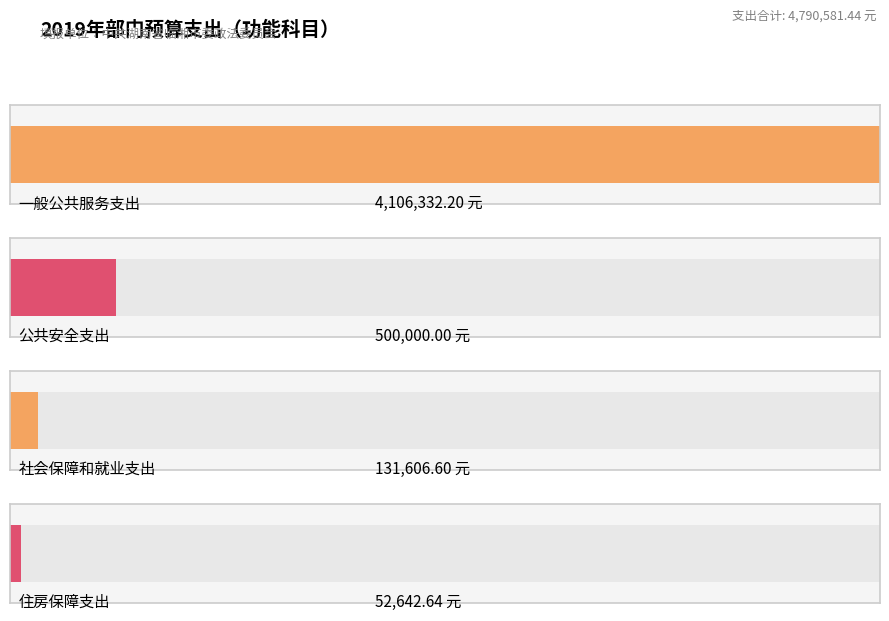

Does the chart contain any negative values?

No